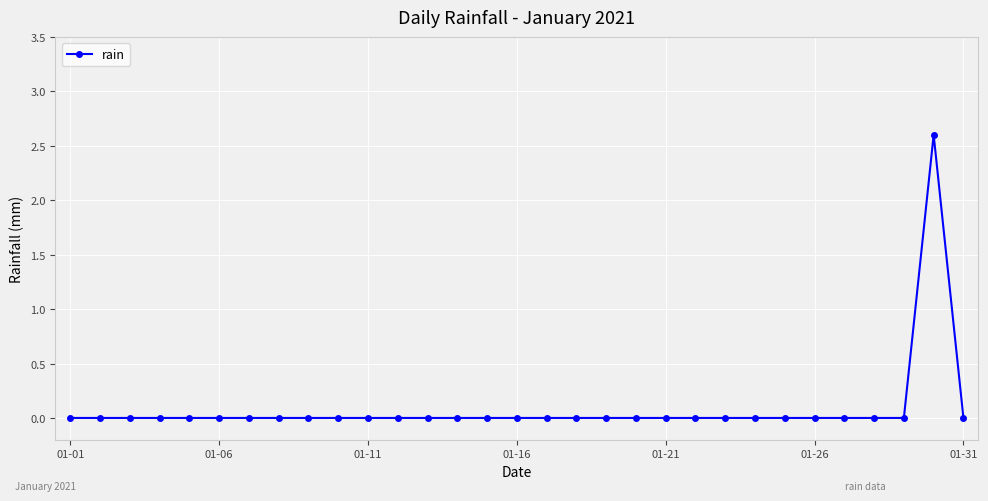

What is the difference between the maximum and minimum values?

2.6